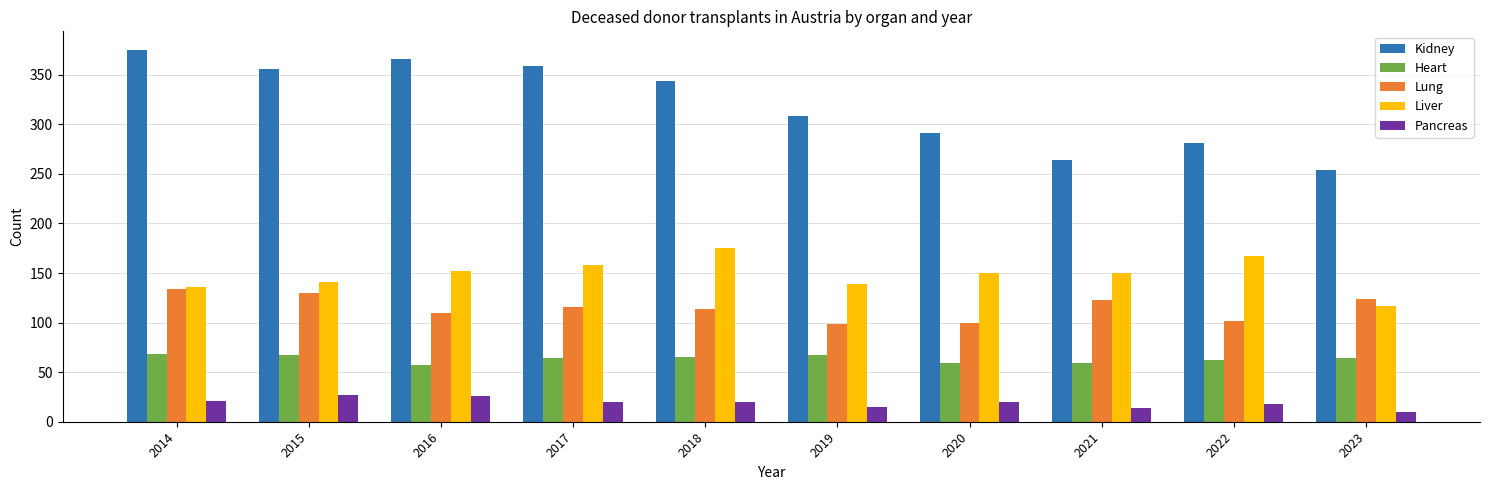

Which series has the widest spread of values?

Kidney